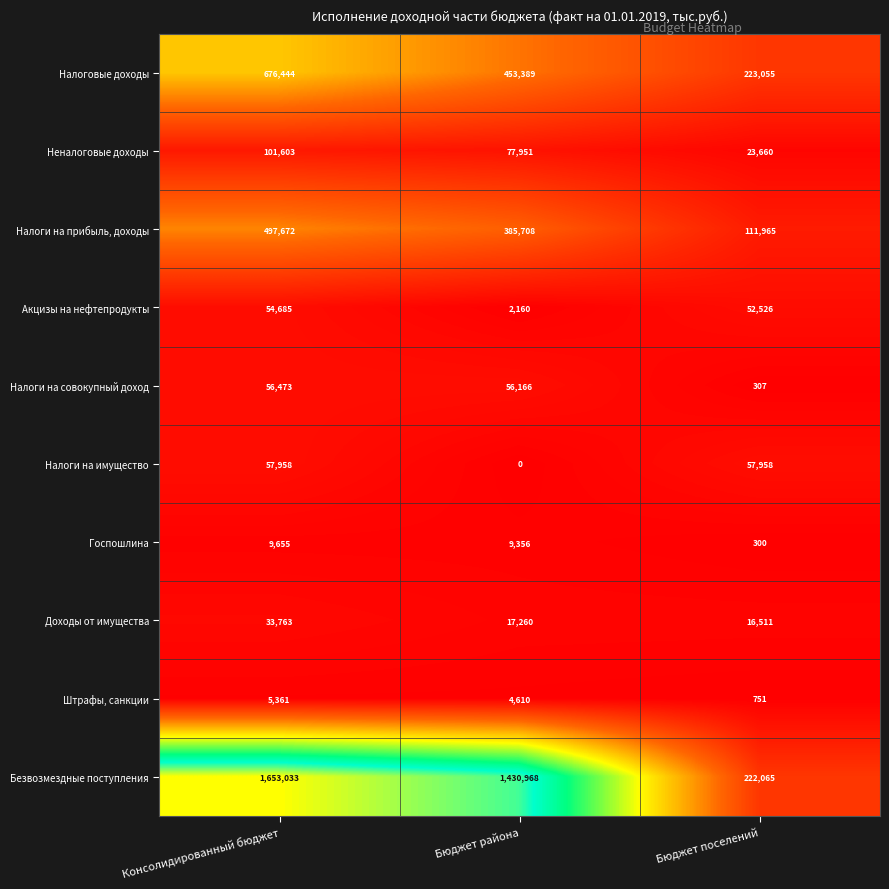

What is the lowest value of the Налоги на прибыль, доходы series?

111965